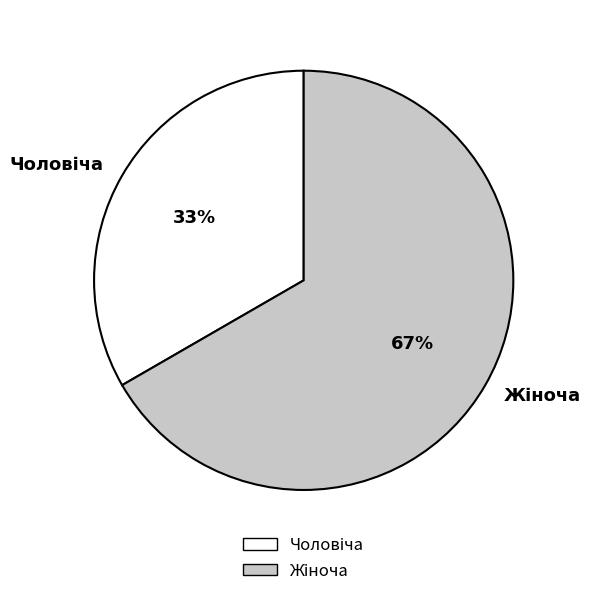

To the nearest percent, what is the average slice percentage?

50%